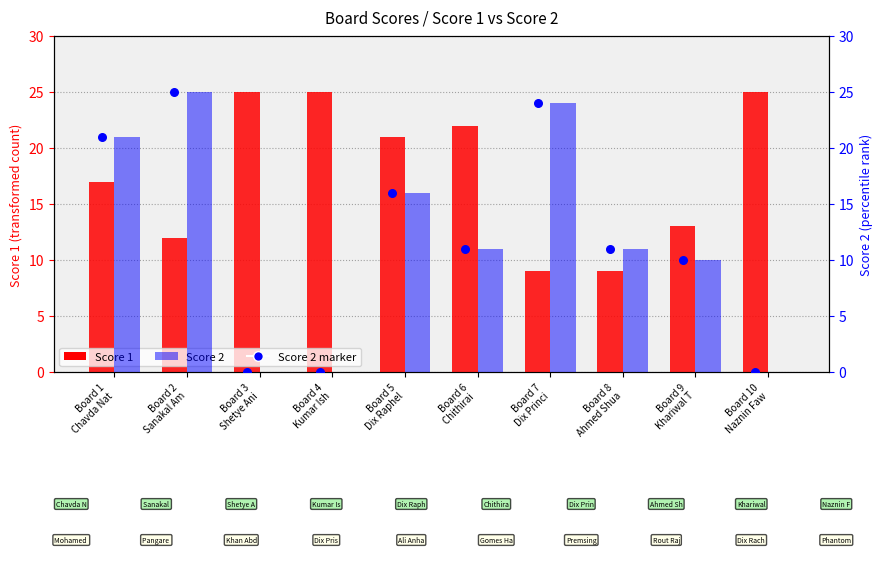

Which series contains the lowest Y value?

Score 2